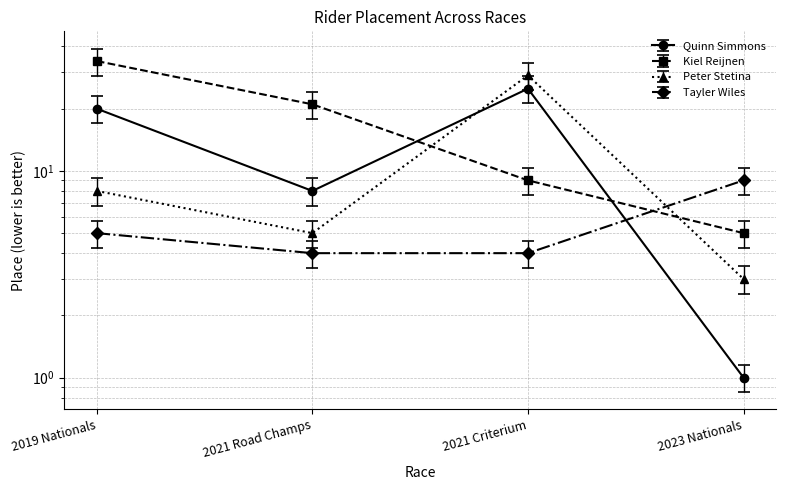

Between 2021 Road Champs and 2023 Nationals, which is larger?

2021 Road Champs